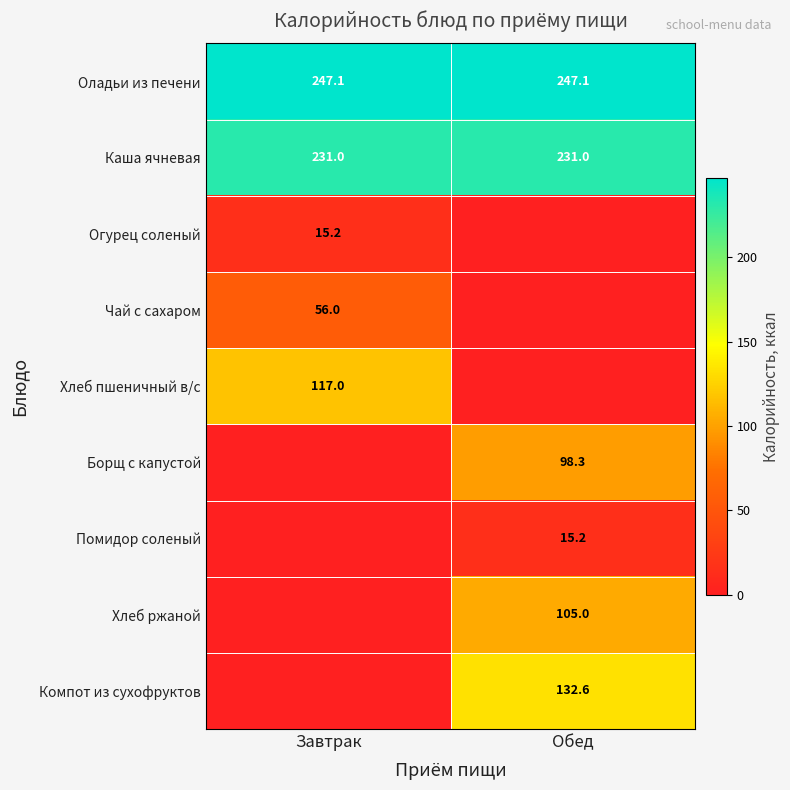

Count the number of categories in the chart.

2